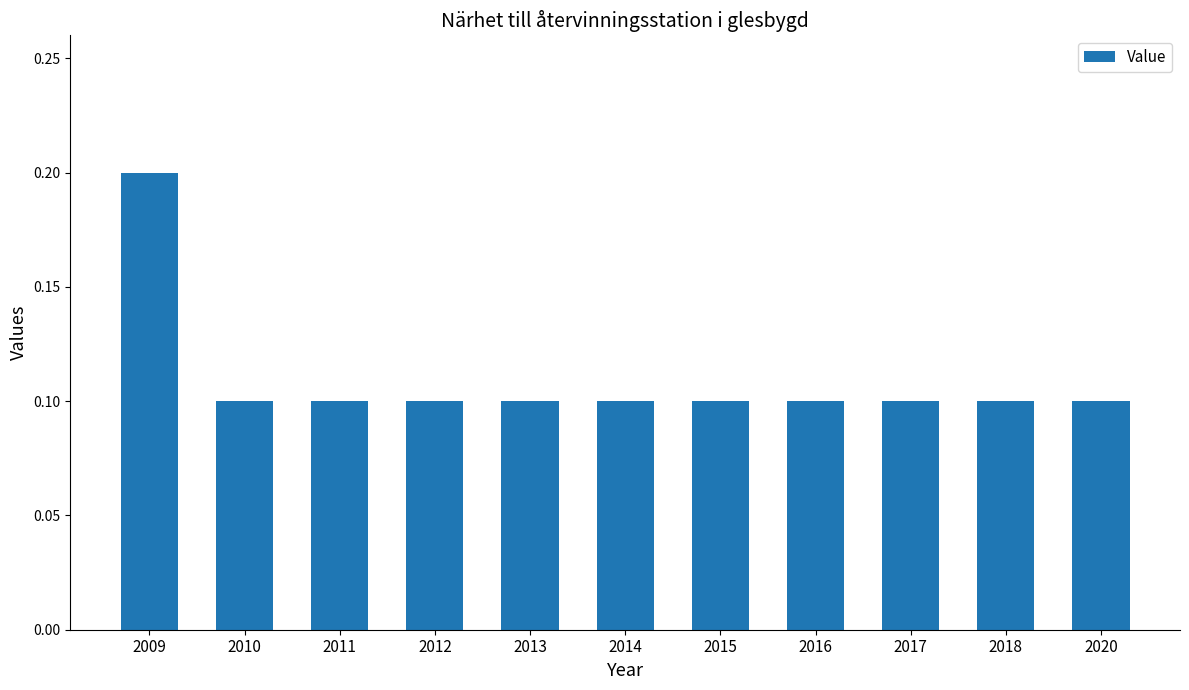

What is the value of the 1st bar from the left?

0.2